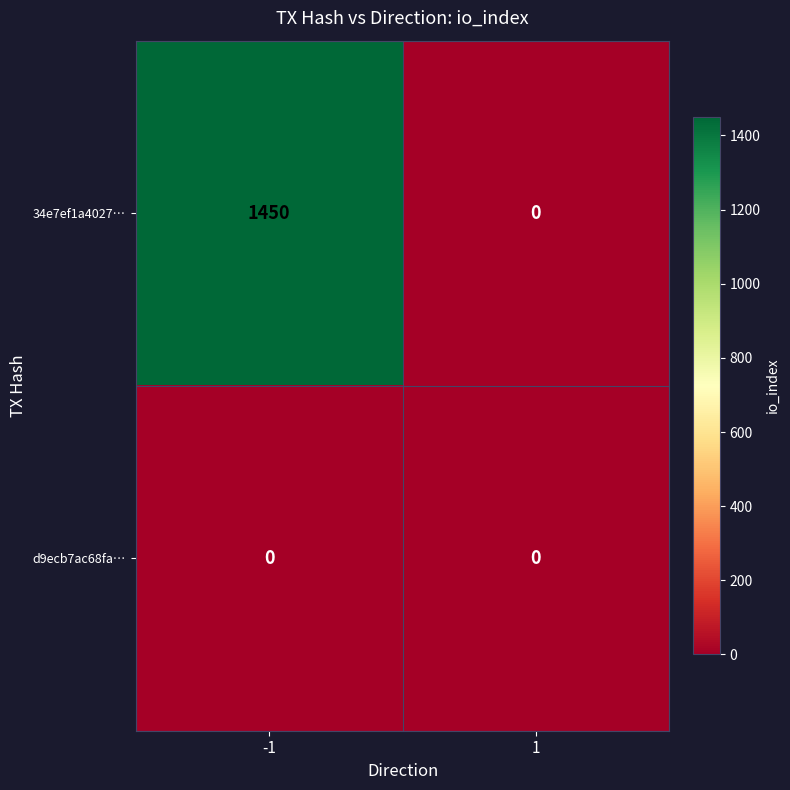

How many series are shown in this chart?

2